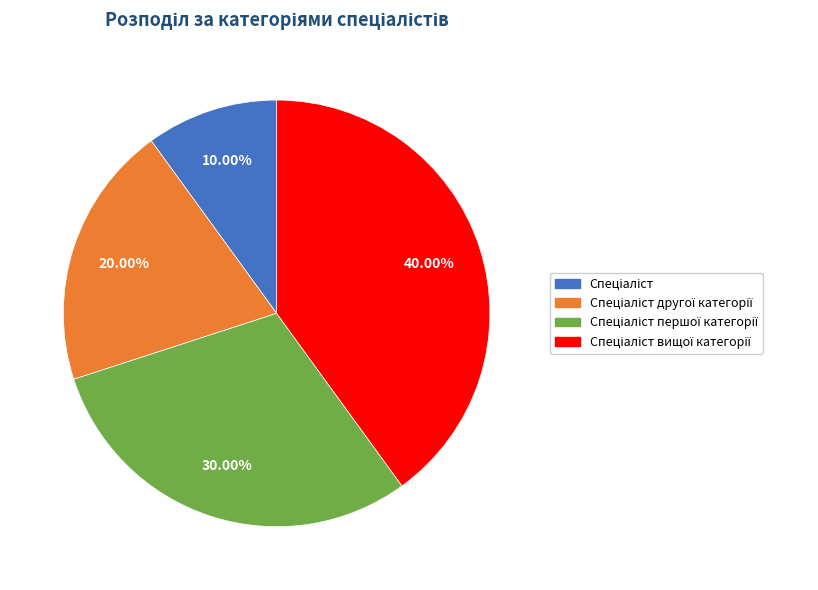

Is there a majority slice in this chart?

No